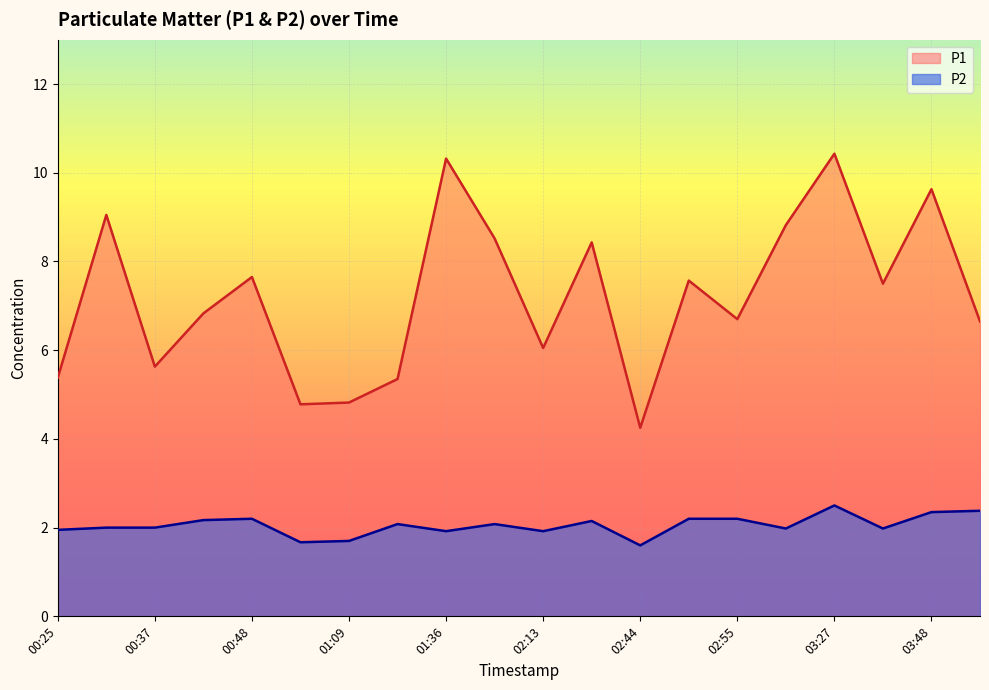

How many data points in P1 are above 7?

10